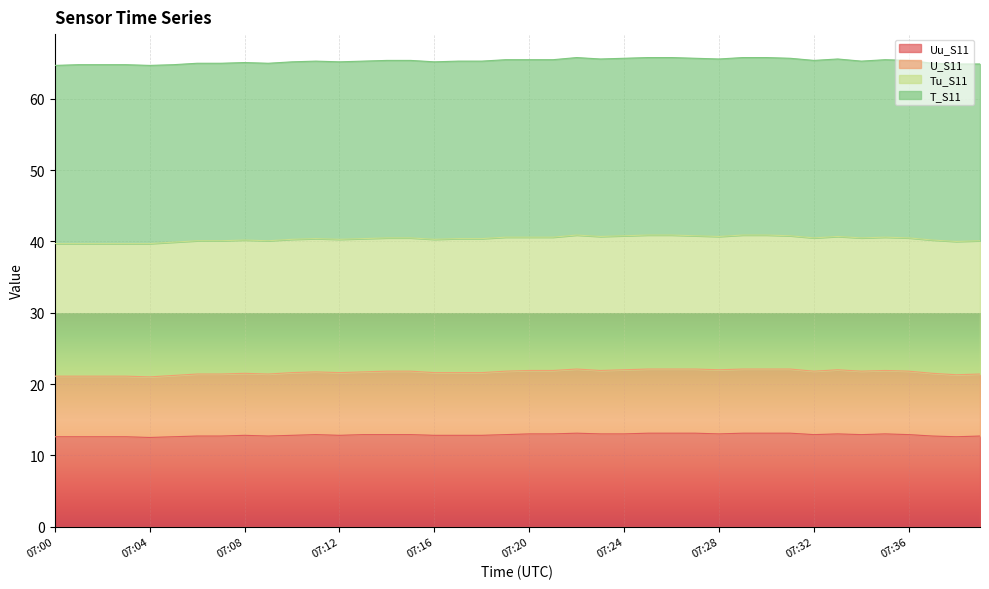

What is the total value across all series at 07:28?

65.6